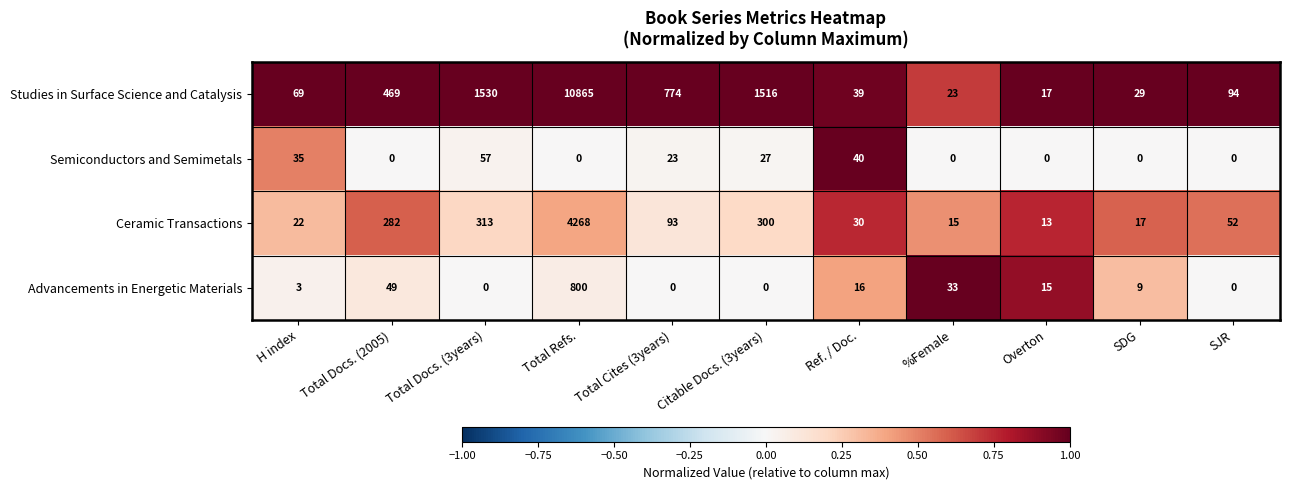

What is the difference between the second highest and second lowest values in the Advancements in Energetic Materials series?

49